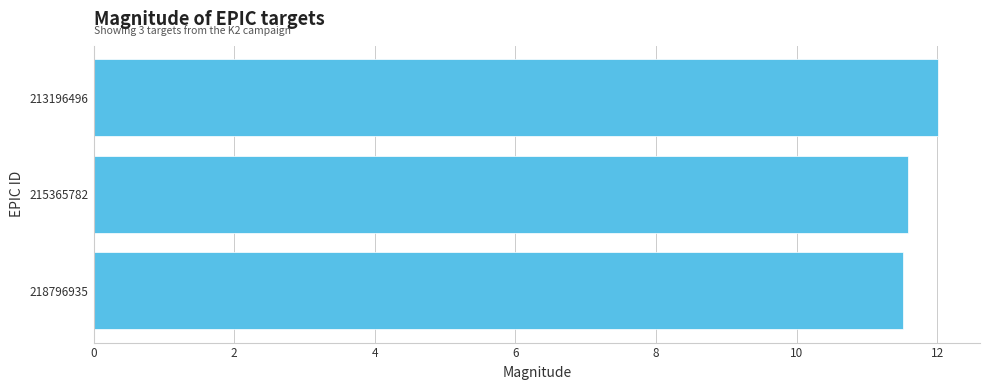

What is the value of the 3rd bar from the top?

11.5